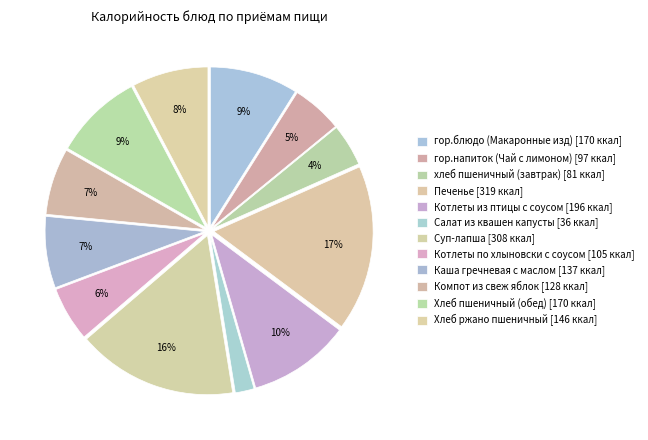

How much of the chart is everything except гор.блюдо (Макаронные изд)?

91.0%